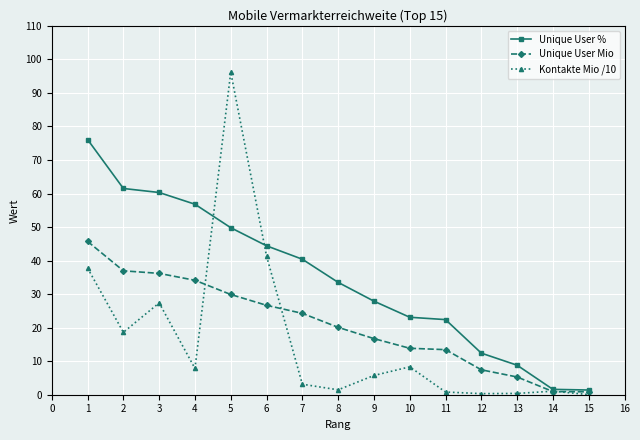

What is the value of the Unique User % point at the 3rd from the left?

60.3